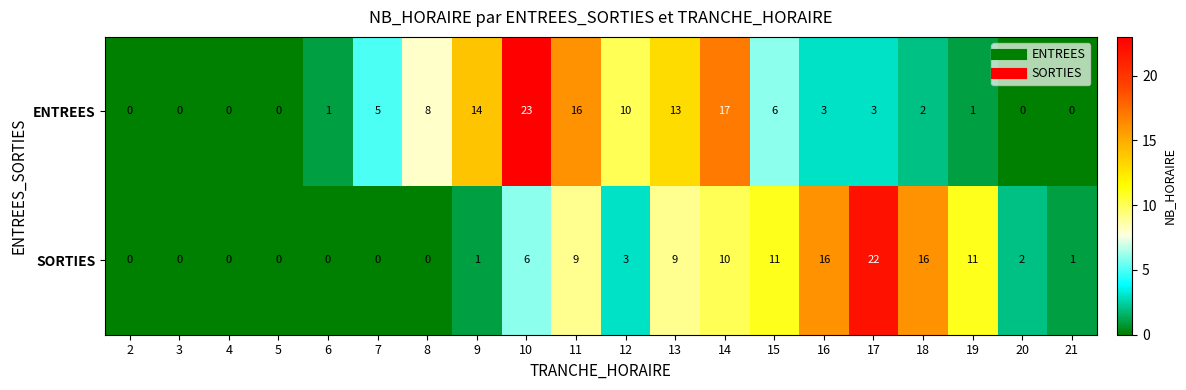

What is the average value of the SORTIES series?

6